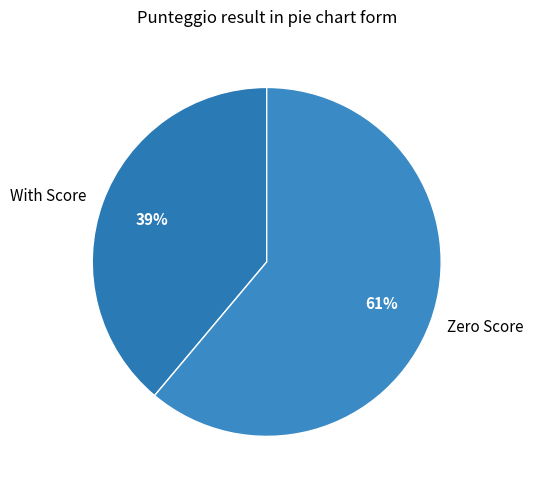

Between With Score and Zero Score, which is larger?

Zero Score